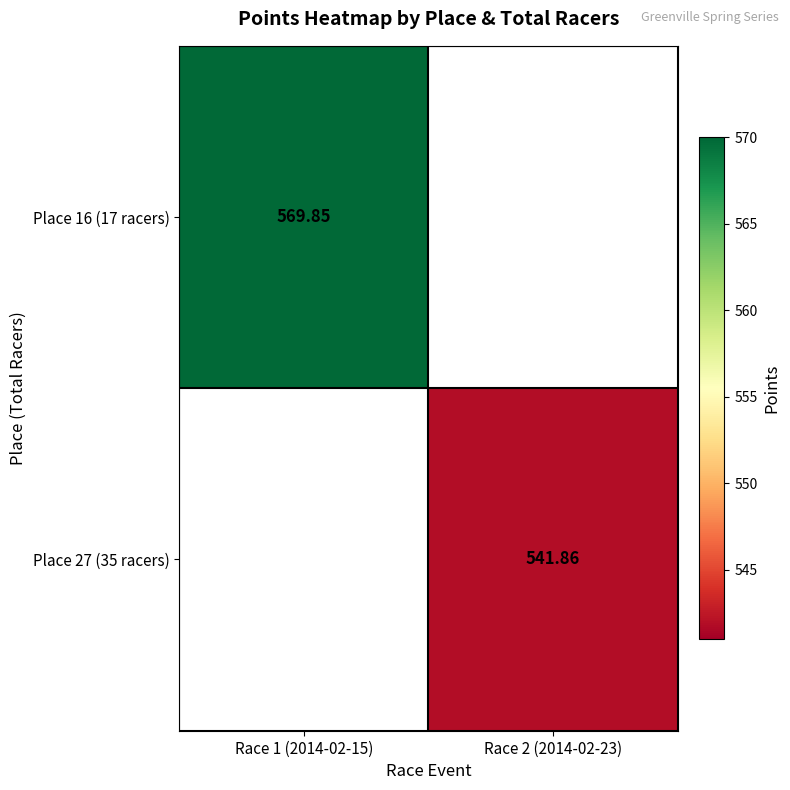

Is the value of Place 27 (35 racers) at Race 2 (2014-02-23) greater than the value of Place 16 (17 racers) at Race 1 (2014-02-15)?

No